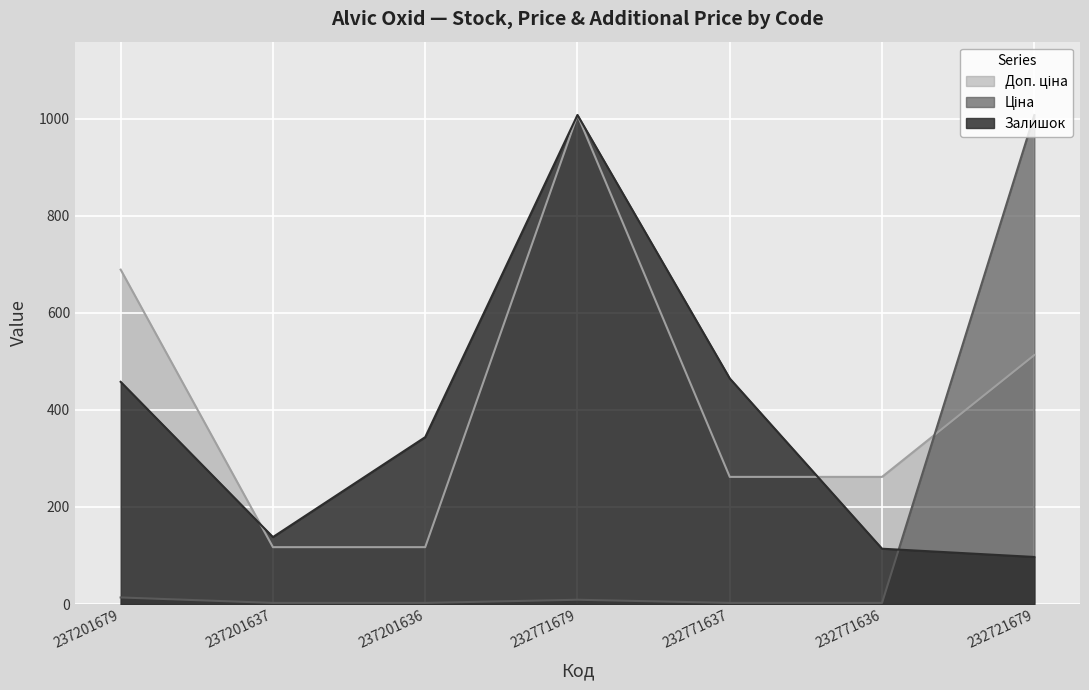

Reading left to right, extract all data points from this chart.

Залишок: 237201679=458.0	237201637=138.0	237201636=344.0	232771679=1008.0	232771637=465.0	232771636=114.0	232721679=97.0
Ціна: 237201679=13.5	237201637=2.3	237201636=2.3	232771679=8.8	232771637=2.3	232771636=2.3	232721679=1008.0
Доп. ціна: 237201679=689.3	237201637=117.2	237201636=117.2	232771679=1008.0	232771637=262.1	232771636=262.1	232721679=513.2